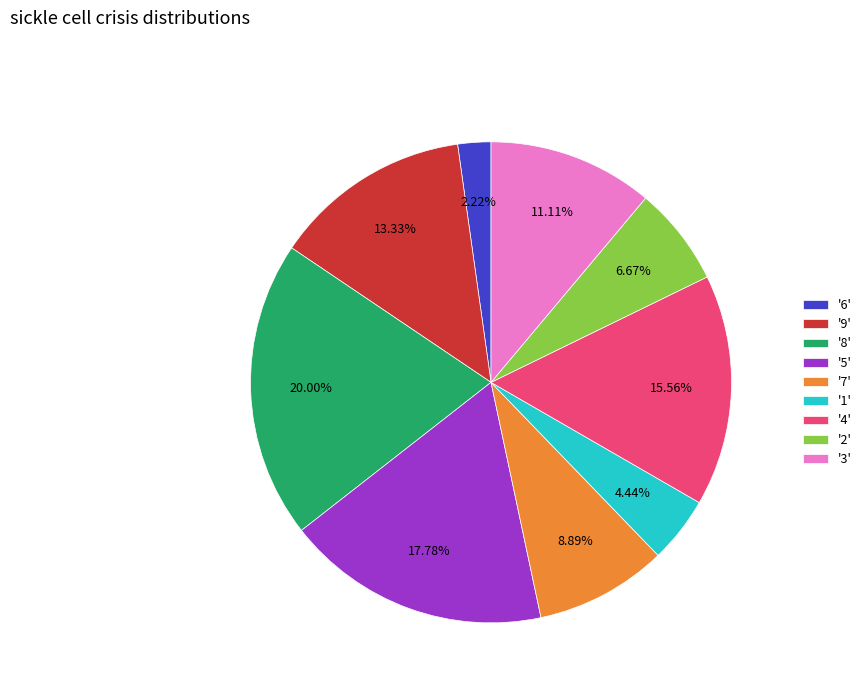

Which category has the smallest portion of the pie?

'6'